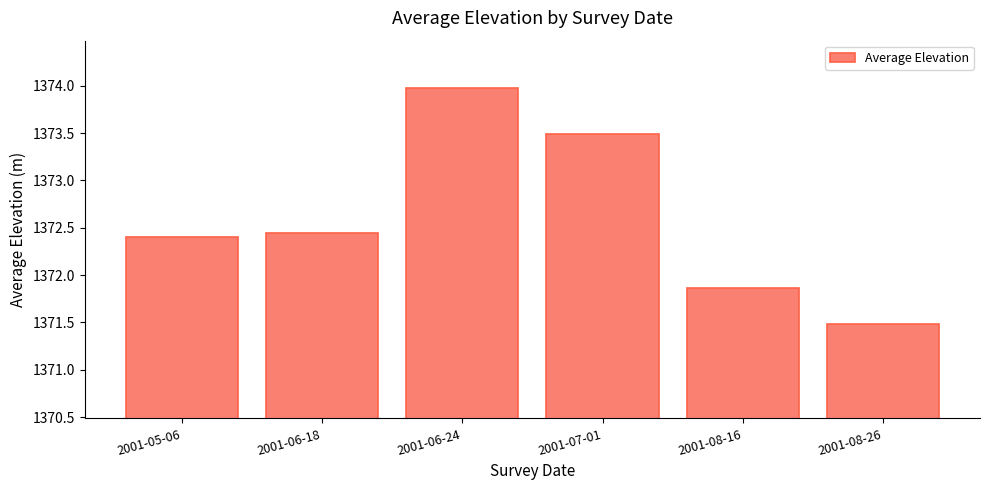

Count the values in the range 1371 to 1373.

4